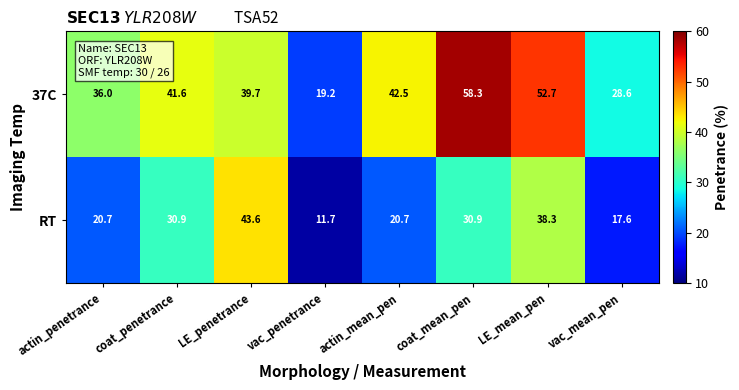

Reading left to right, what are all the values shown in this chart?

37C: 36.0	41.6	39.7	19.2	42.5	58.3	52.7	28.6
RT: 20.7	30.9	43.6	11.7	20.7	30.9	38.3	17.6